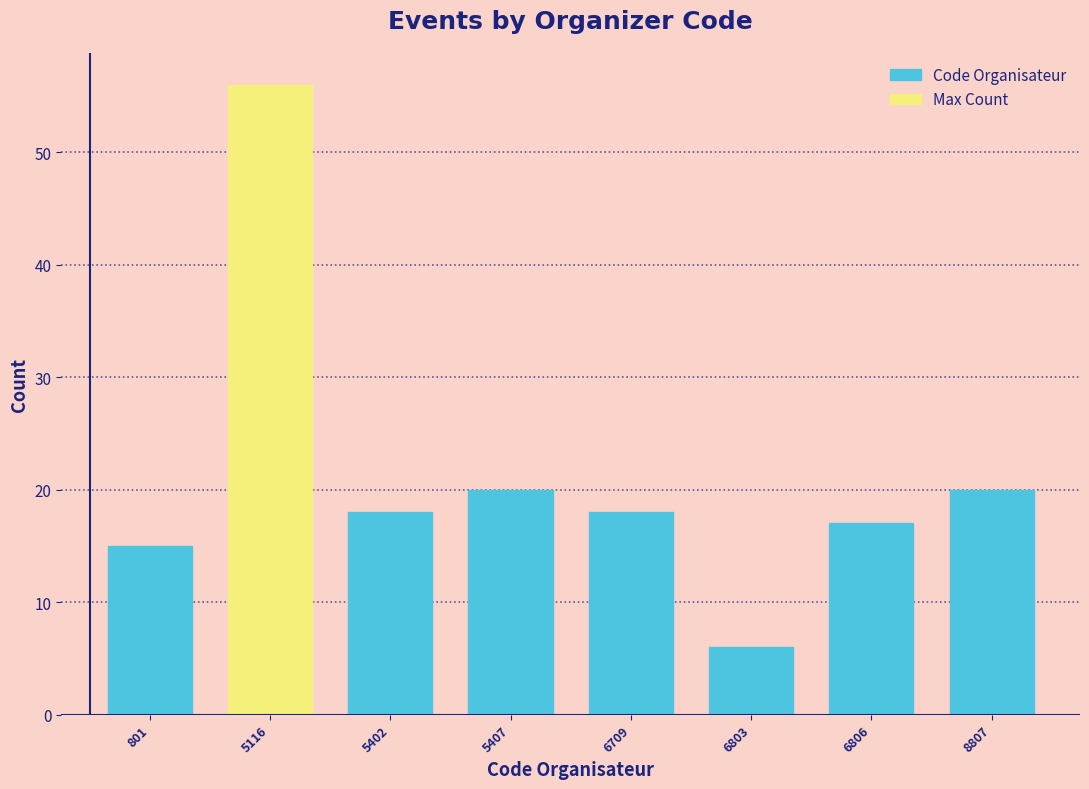

Reading left to right, transcribe all the data shown in this chart.

801=15	5116=56	5402=18	5407=20	6709=18	6803=6	6806=17	8807=20